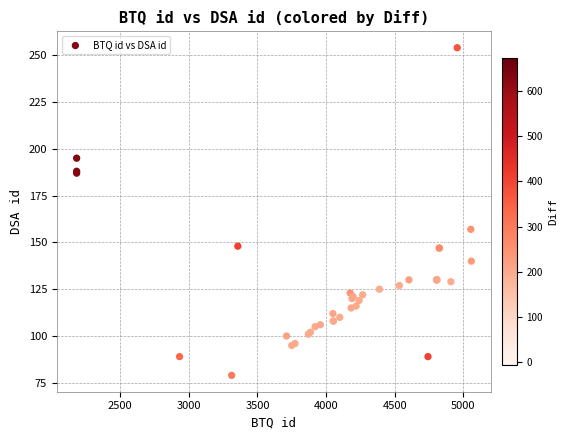

What Y value in the scatter plot is closest to 166?

157